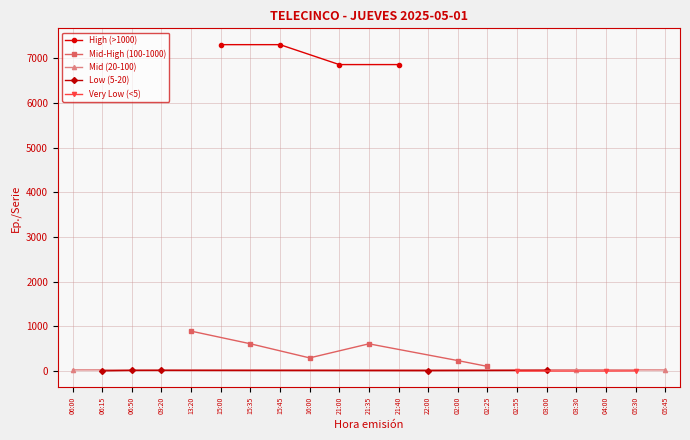

What is the difference between the values at 21:00 and 16:00?

6565